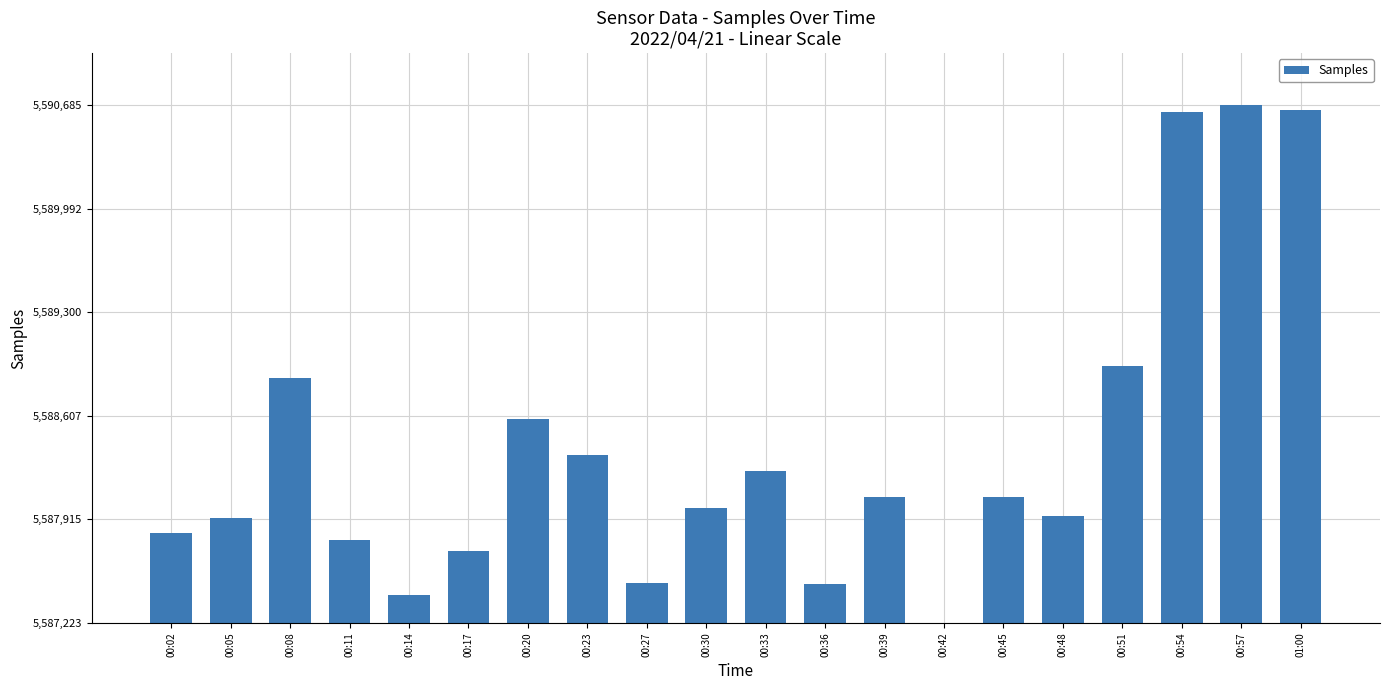

What is the label of the 8th bar from the left?

00:23